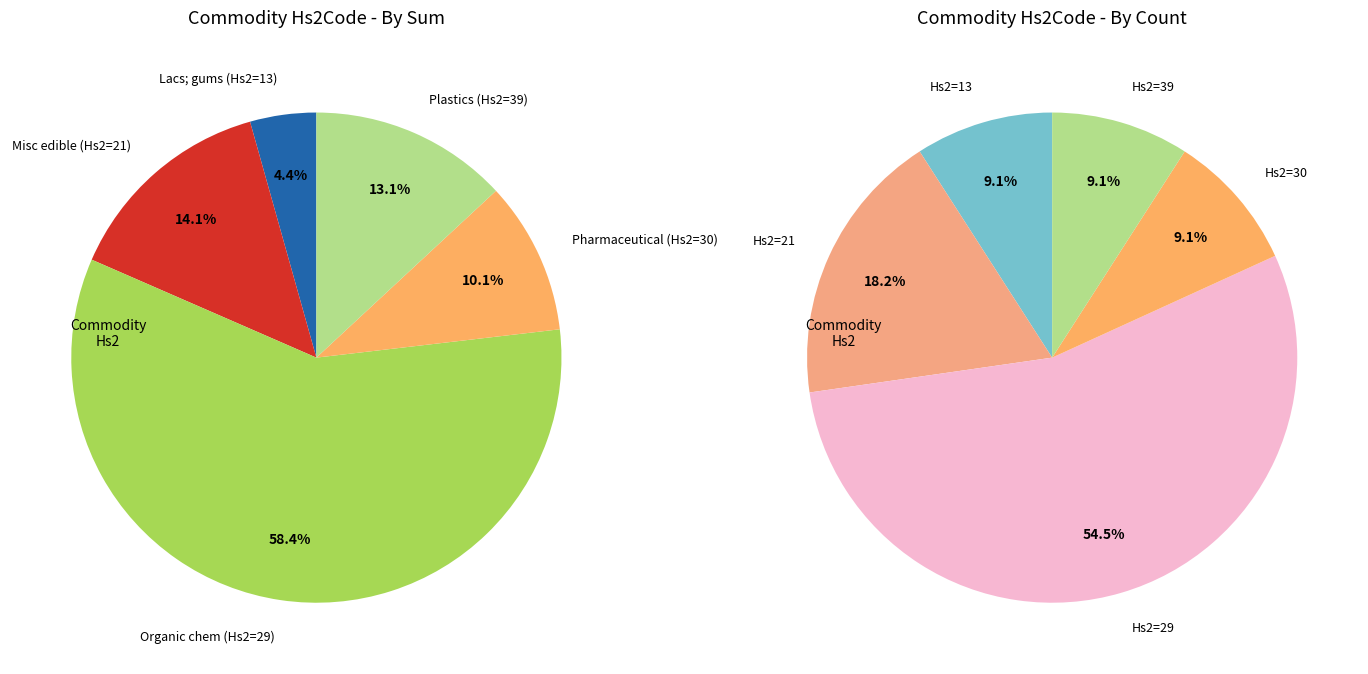

To the nearest percent, what portion does 5 represent?

10%